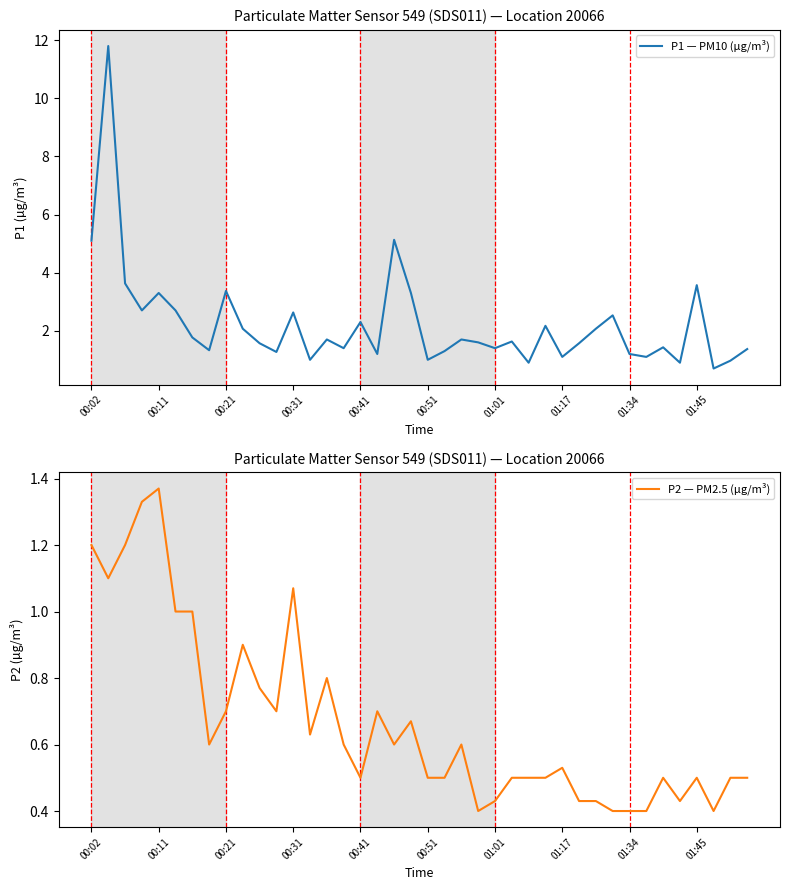

What is the lowest value of the P1 — PM10 (µg/m³) series?

0.7